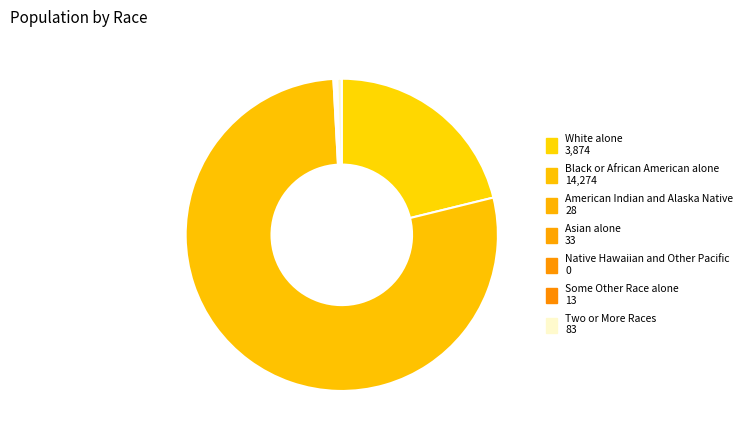

What is the ratio of the value at Two or More Races to the value at Some Other Race alone?

6.4